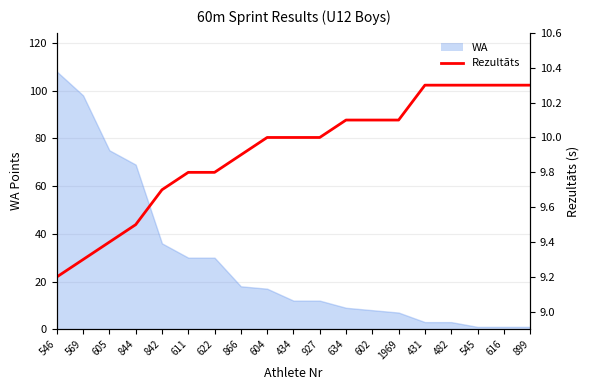

What is the difference between the maximum and minimum values?

1.1